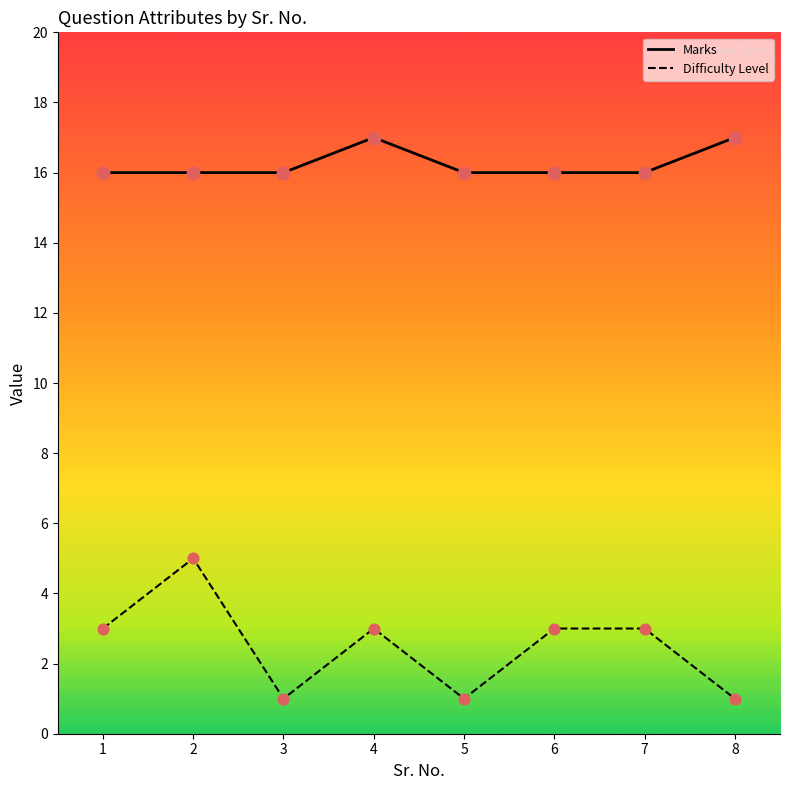

Is the value of Difficulty Level at 5 greater than the value of Marks at 5?

No